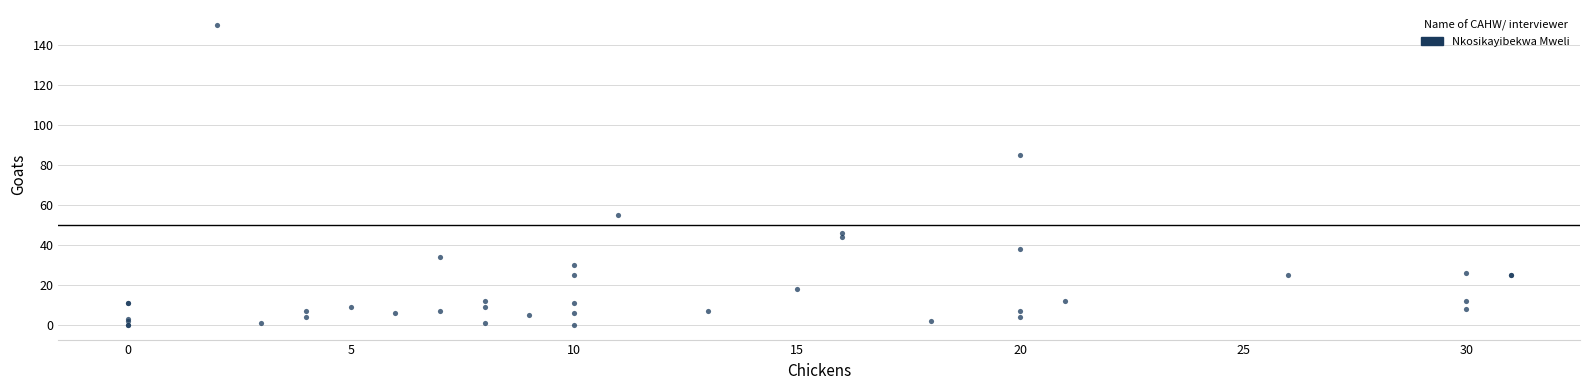

What Y value in the scatter plot is closest to 75?

85